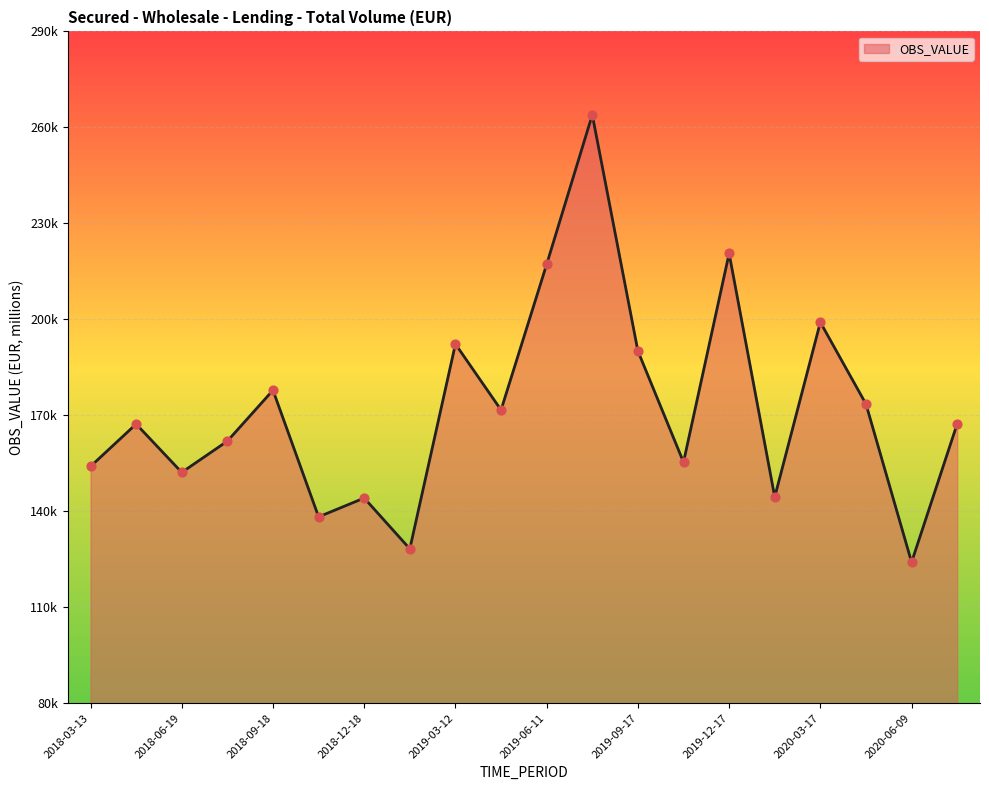

Approximately how many times larger is the value at 2018-12-18 compared to 2019-04-16?

0.8